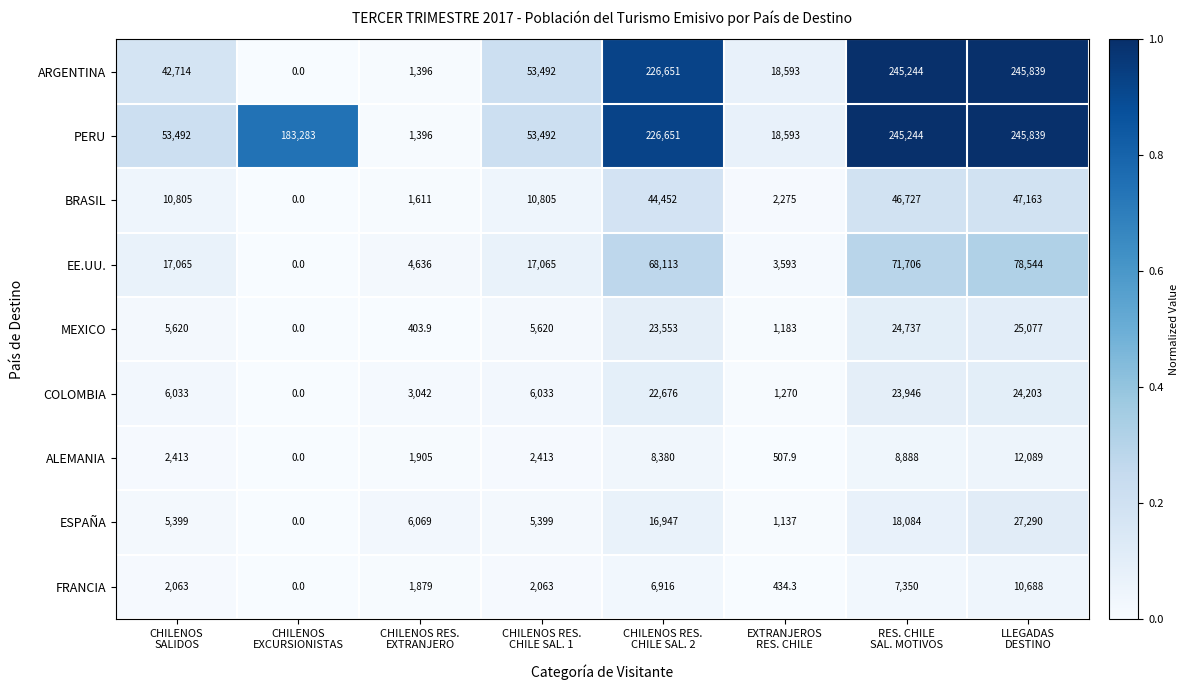

What is the average value of the FRANCIA series?

3924.2